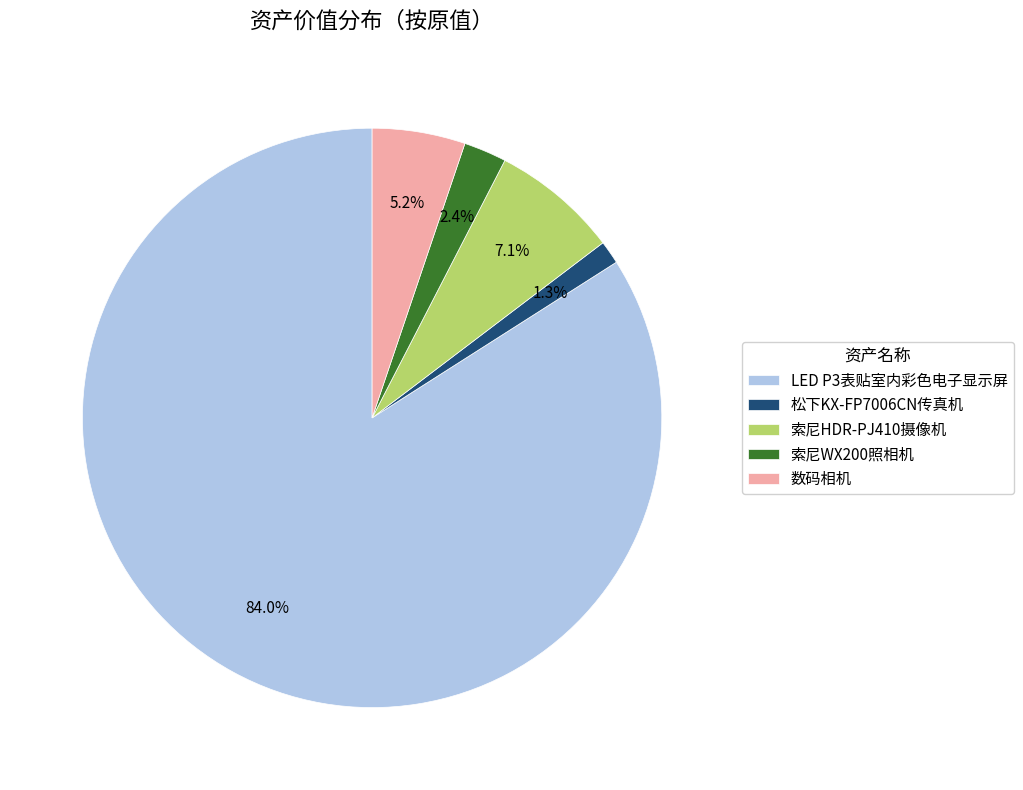

Is 松下KX-FP7006CN传真机 the majority of the pie?

No